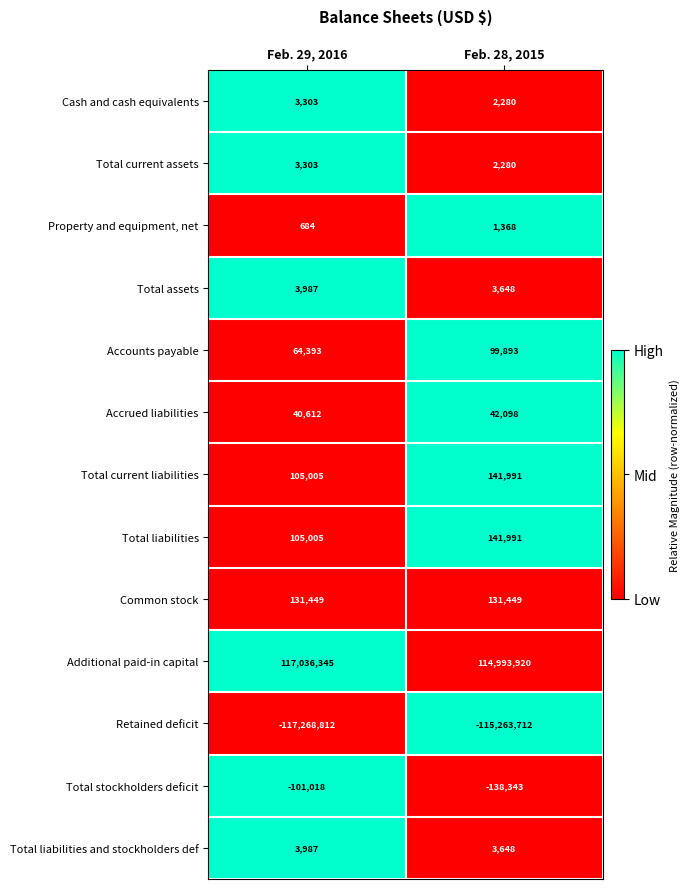

What is the difference between the Retained deficit values at Feb. 28, 2015 and Feb. 29, 2016?

2005100